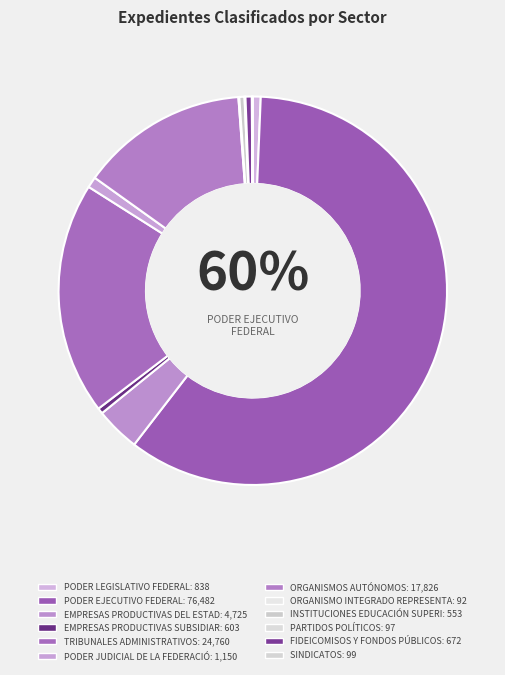

Does any single category account for the majority?

Yes